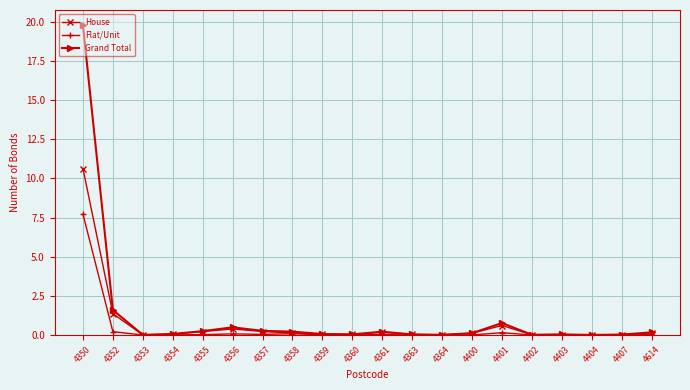

What is the highest value of the Flat/Unit series?

7.7